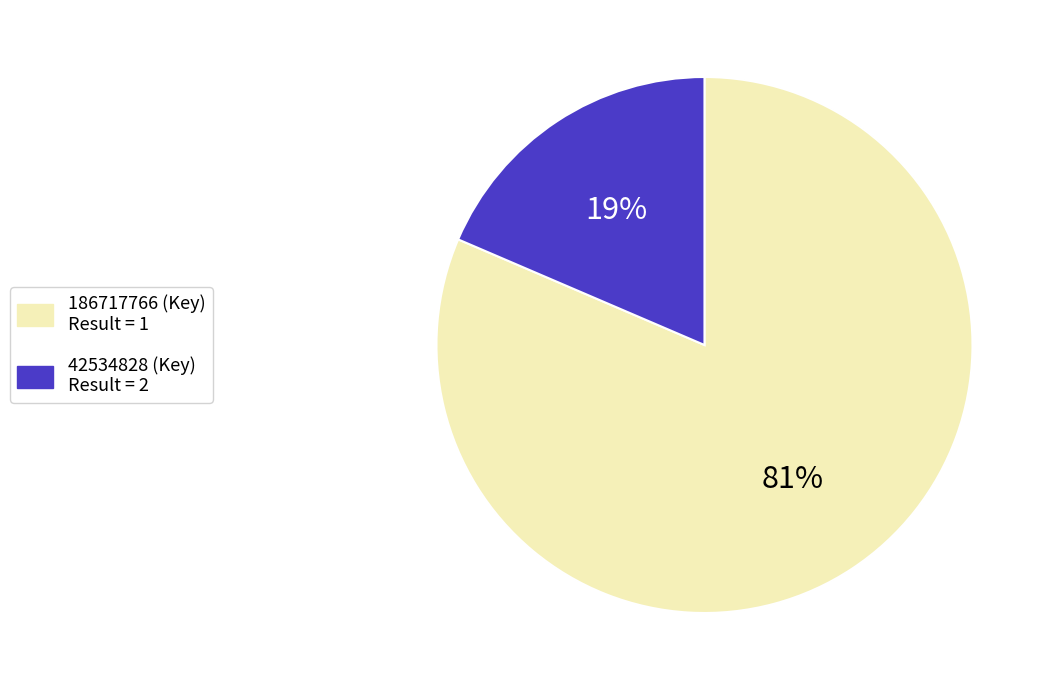

Count the number of slices in the pie.

2